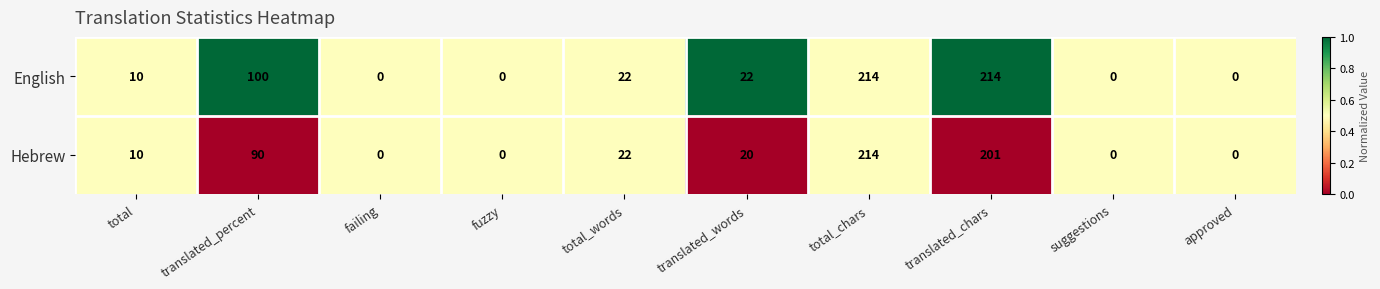

Rank the series by their average value, from lowest to highest.

Hebrew, English